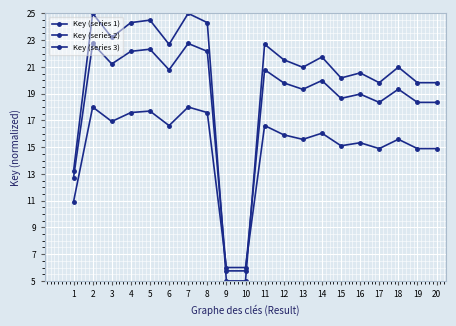

Which series has the widest spread of values?

Key (series 1)